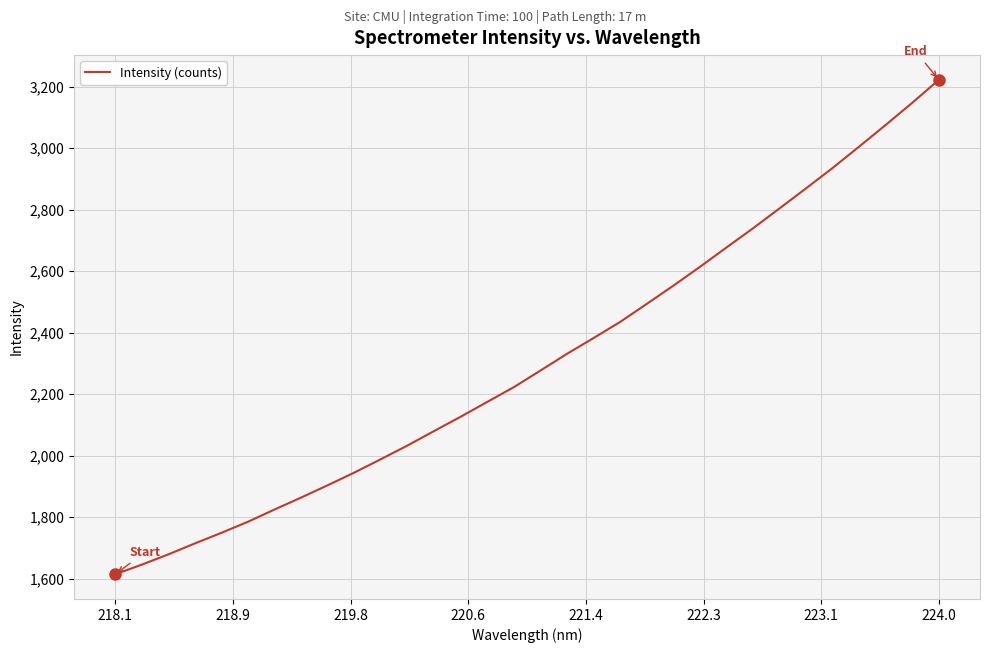

What is the minimum value shown in the chart?

1614.5